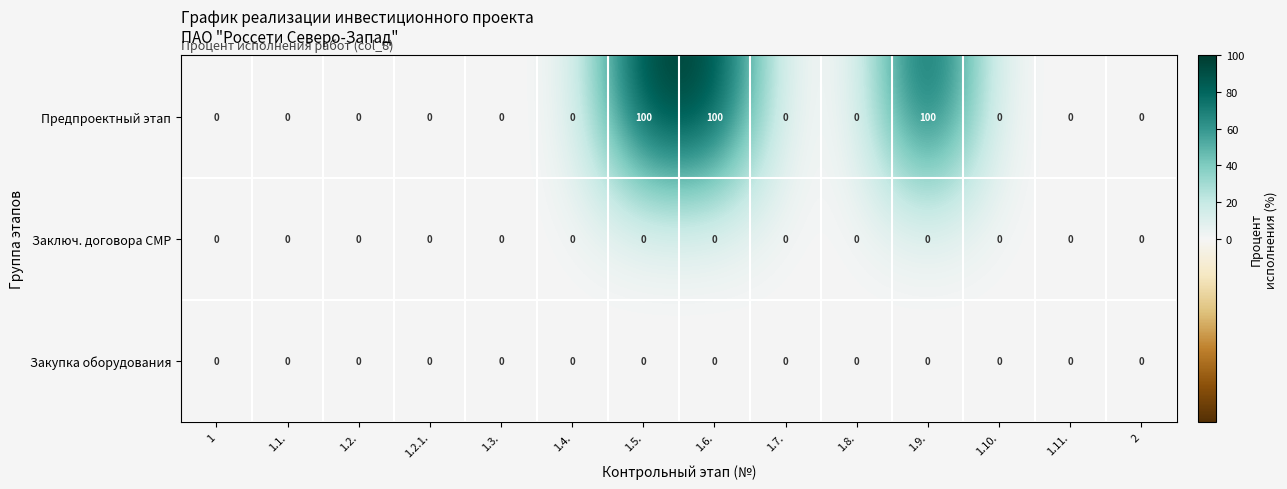

Which series has the widest spread of values?

Предпроектный этап